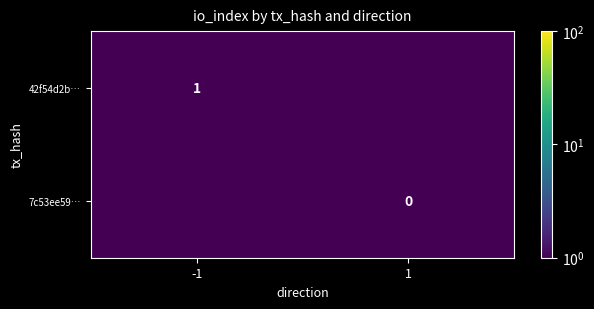

Is the value of 7c53ee59… at 1 greater than the value of 42f54d2b… at -1?

No